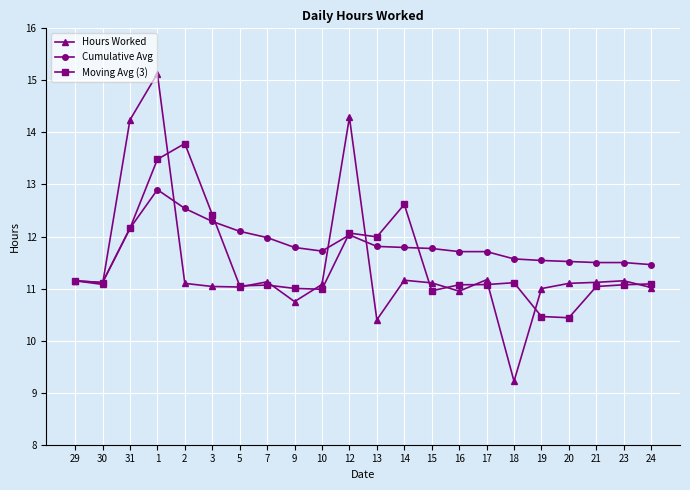

Which series has the largest range (max minus min)?

Hours Worked